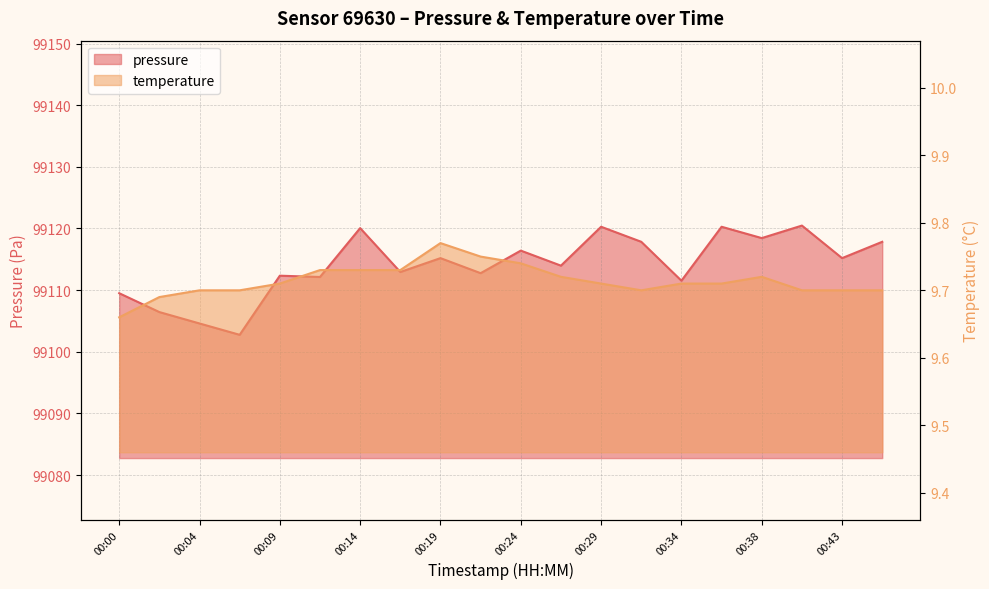

Reading right to left, what are all the values shown in this chart?

pressure: 00:46=99117.8	00:43=99115.2	00:41=99120.5	00:38=99118.4	00:36=99120.3	00:34=99111.5	00:31=99117.8	00:29=99120.3	00:26=99114.0	00:24=99116.4	00:21=99112.8	00:19=99115.2	00:17=99112.9	00:14=99120.1	00:12=99112.1	00:09=99112.3	00:07=99102.8	00:04=99104.6	00:02=99106.4	00:00=99109.5
temperature: 00:46=9.7	00:43=9.7	00:41=9.7	00:38=9.7	00:36=9.7	00:34=9.7	00:31=9.7	00:29=9.7	00:26=9.7	00:24=9.7	00:21=9.8	00:19=9.8	00:17=9.7	00:14=9.7	00:12=9.7	00:09=9.7	00:07=9.7	00:04=9.7	00:02=9.7	00:00=9.7